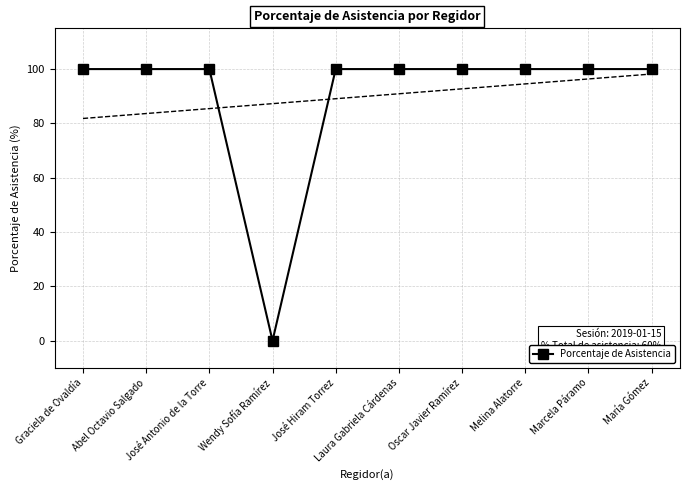

What is the ratio of the value at María Gómez to the value at Graciela de Ovaldía?

1.0